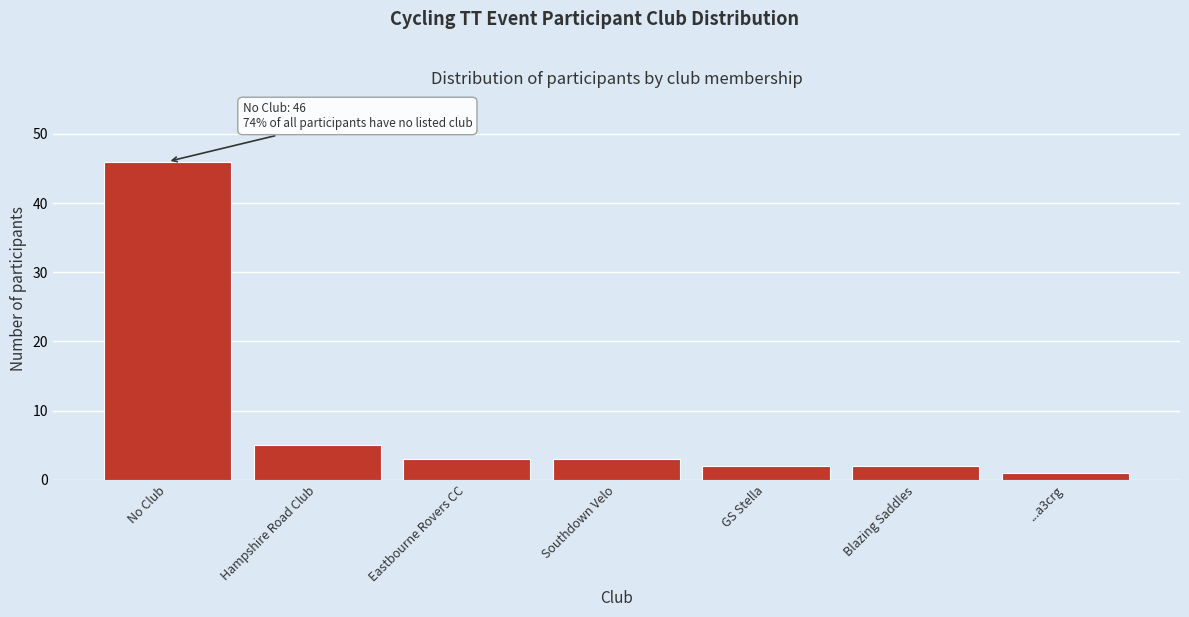

Reading left to right, list all the values displayed in this chart.

46	5	3	3	2	2	1